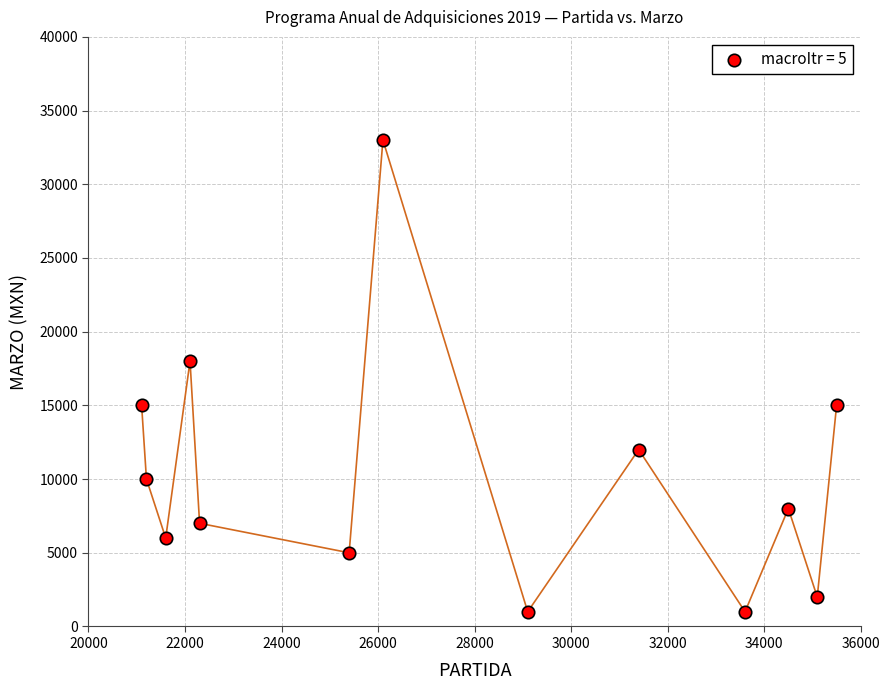

What Y value in the scatter plot is closest to 17000?

18000